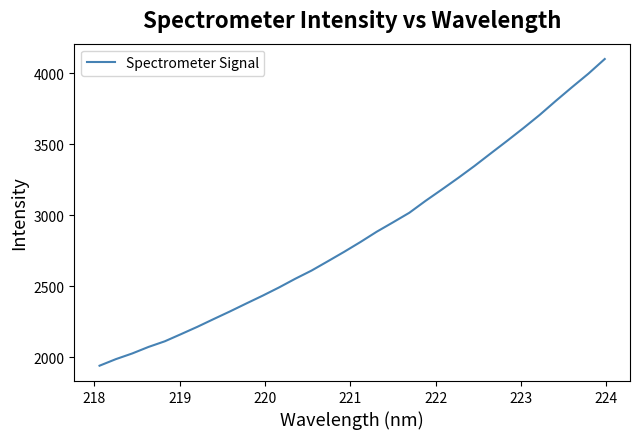

What is the difference between the maximum and minimum values?

2160.1